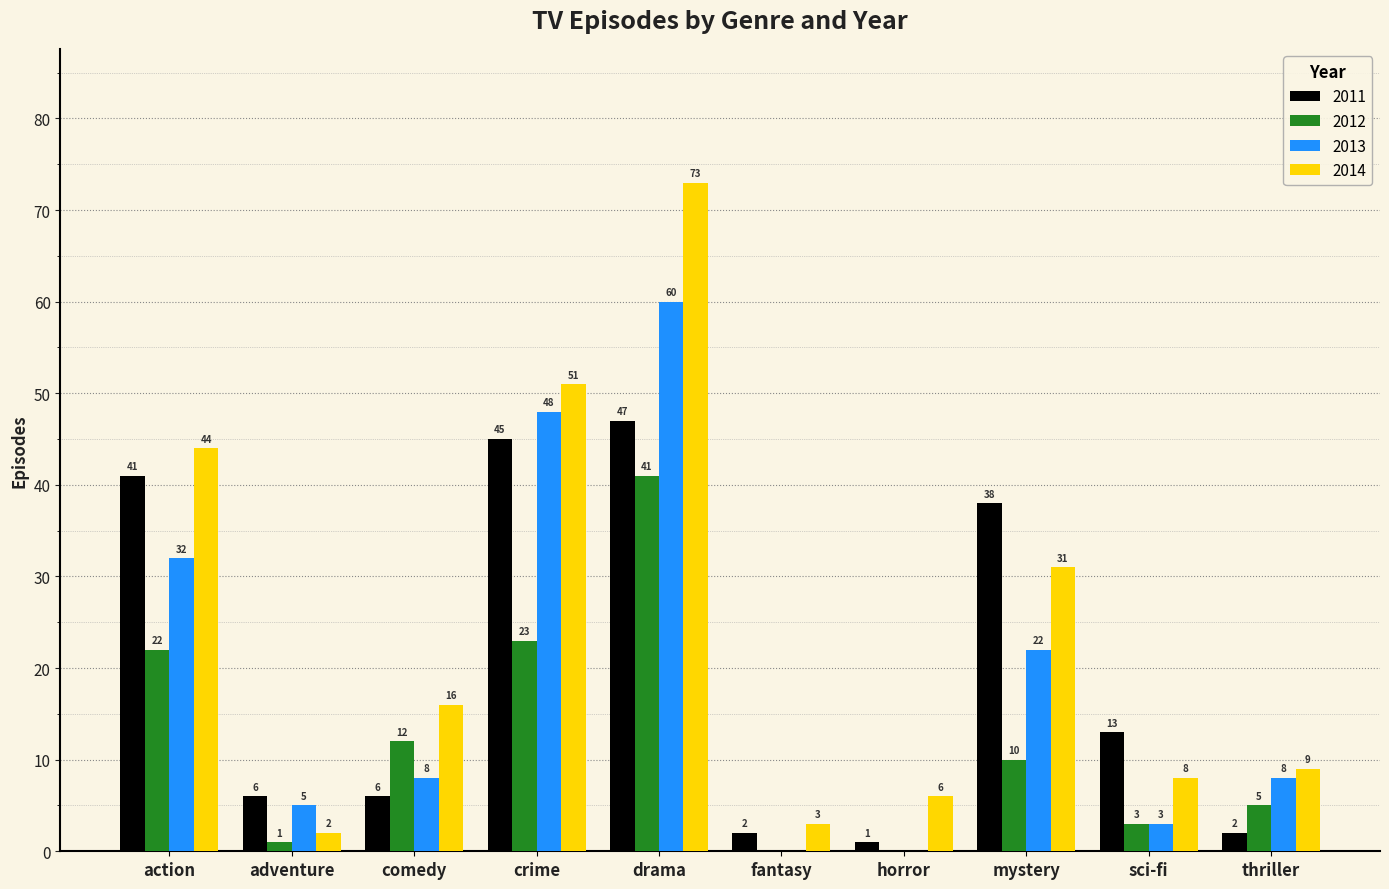

How many groups of bars are there?

10